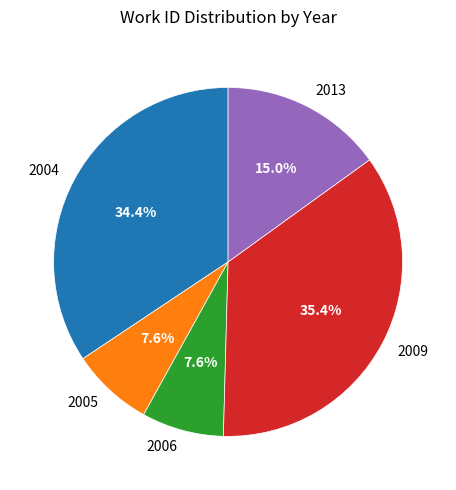

Is there any slice that represents more than half of the pie?

No